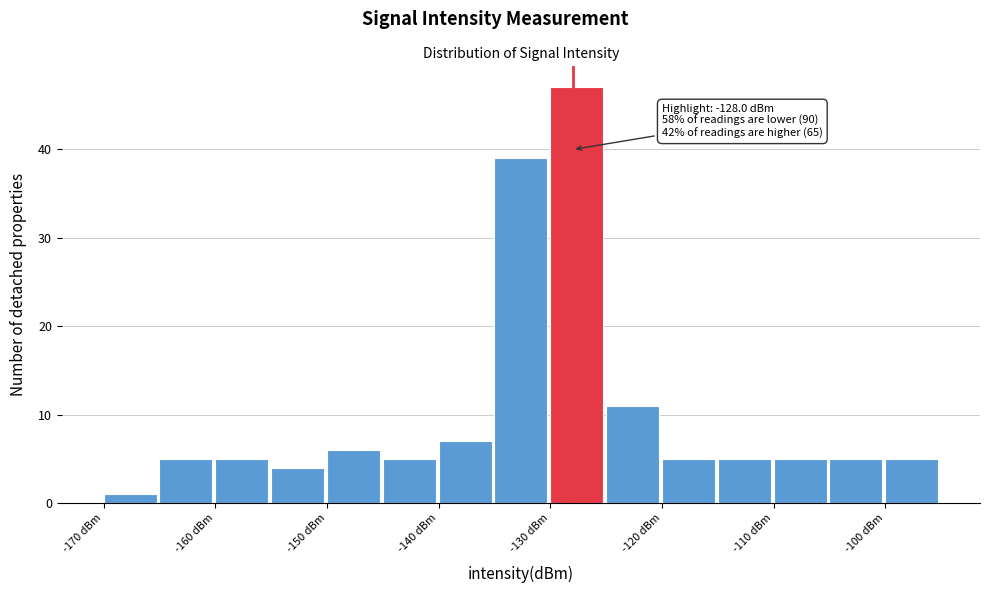

Which range on the x-axis has the tallest bar?

-130 to -125